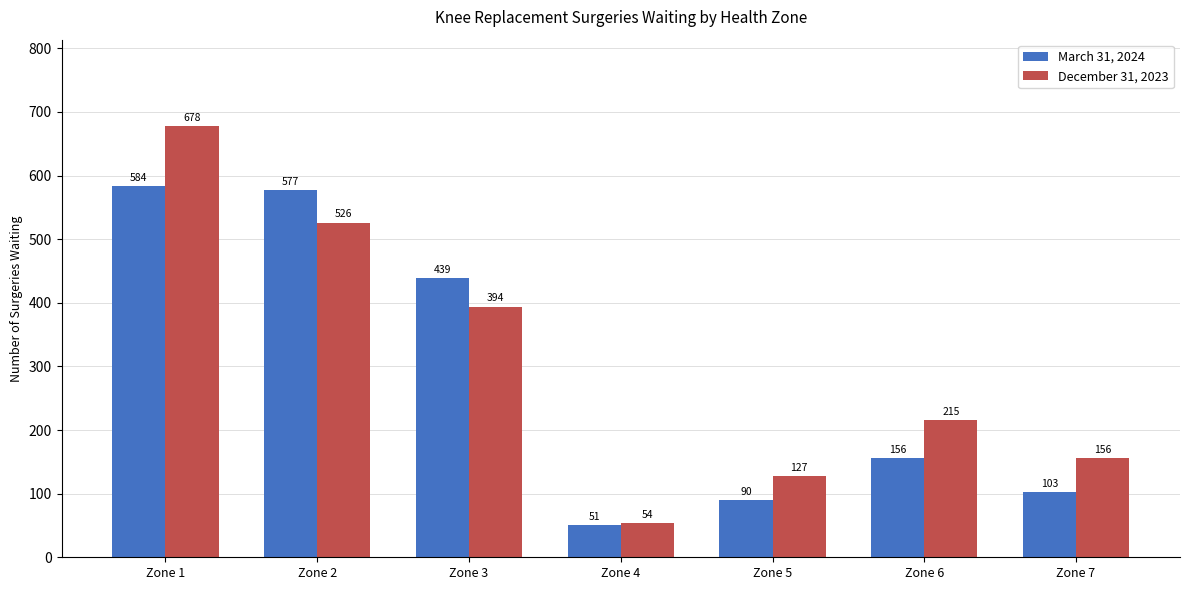

Rank the series at Zone 4 from lowest to highest value.

March 31, 2024, December 31, 2023